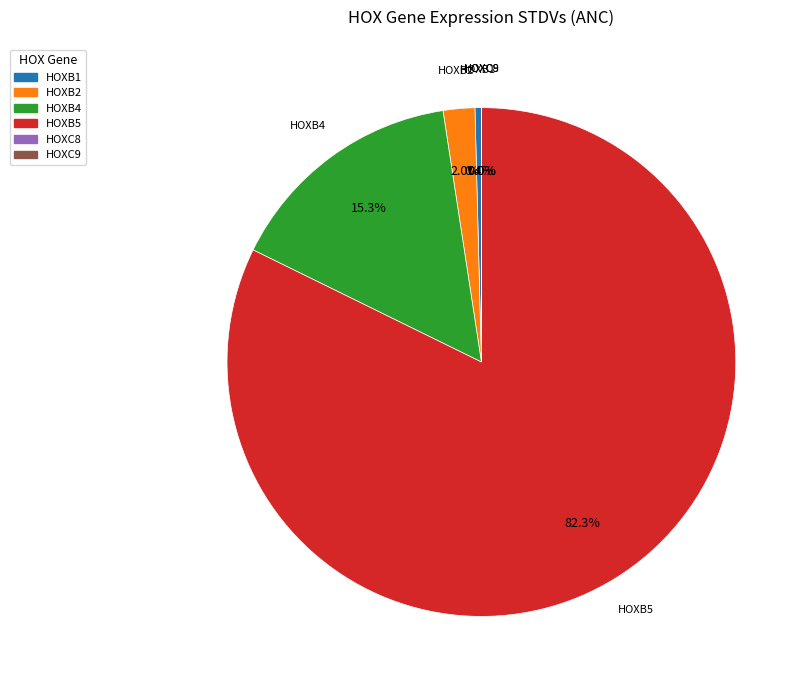

Is there a majority slice in this chart?

Yes